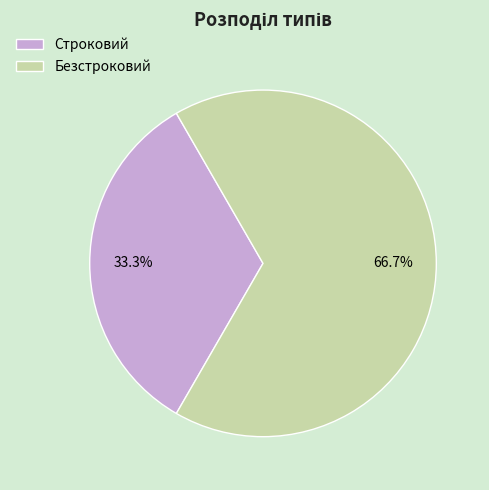

The Строковий slice represents 33% of the pie. True or false?

True